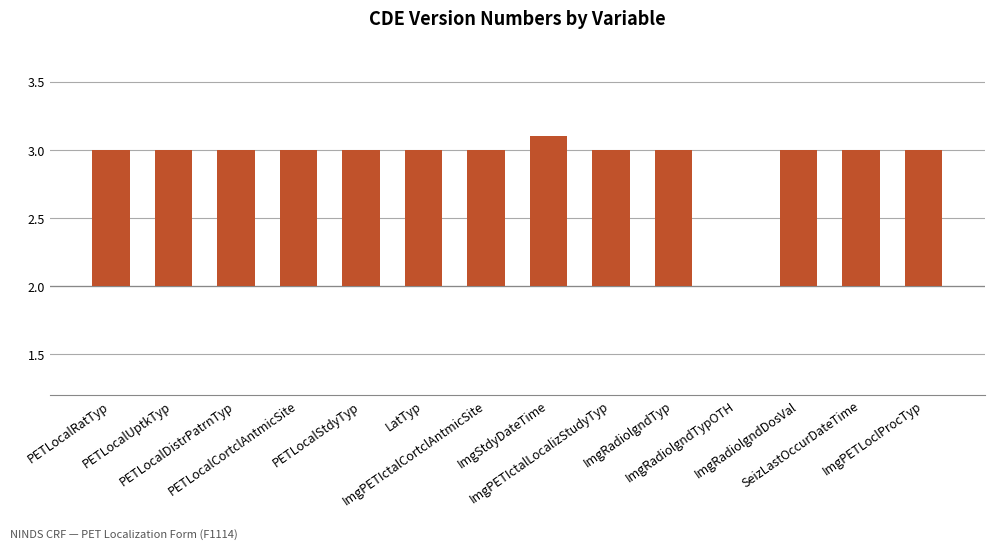

Are the bars horizontal?

No